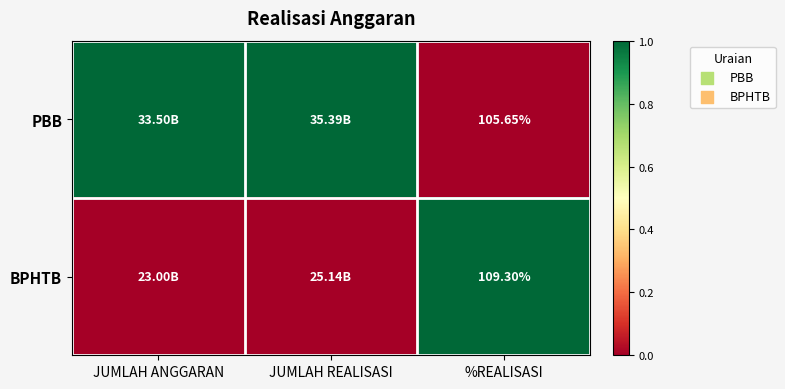

Rank the series at %REALISASI from lowest to highest value.

PBB, BPHTB